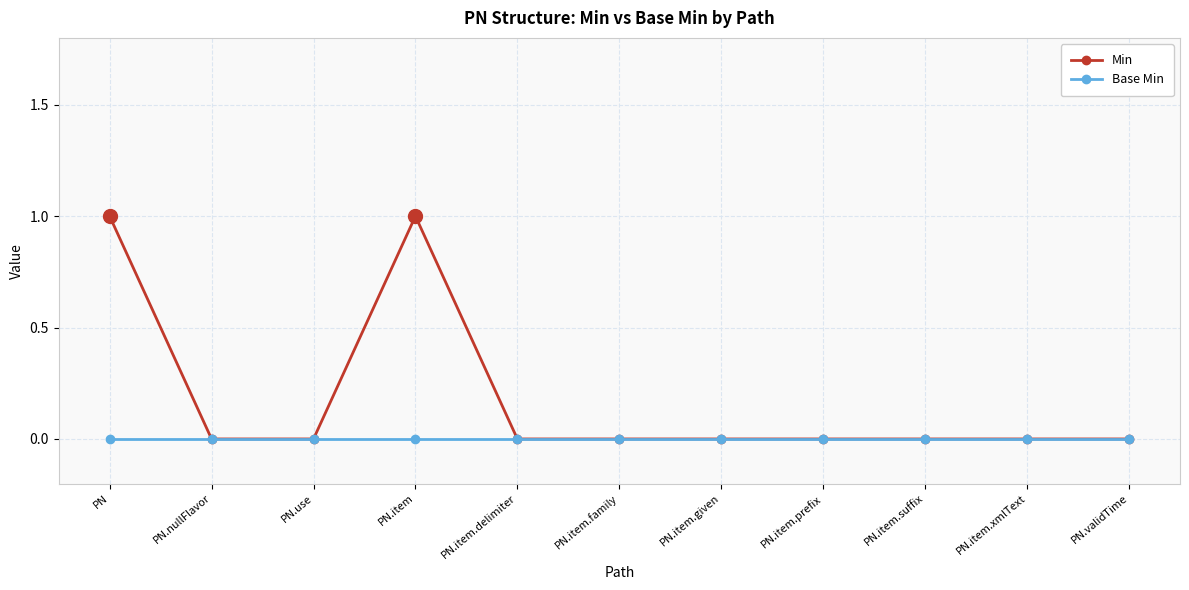

What is the sum of the Min values at PN.item and PN.item.delimiter?

1